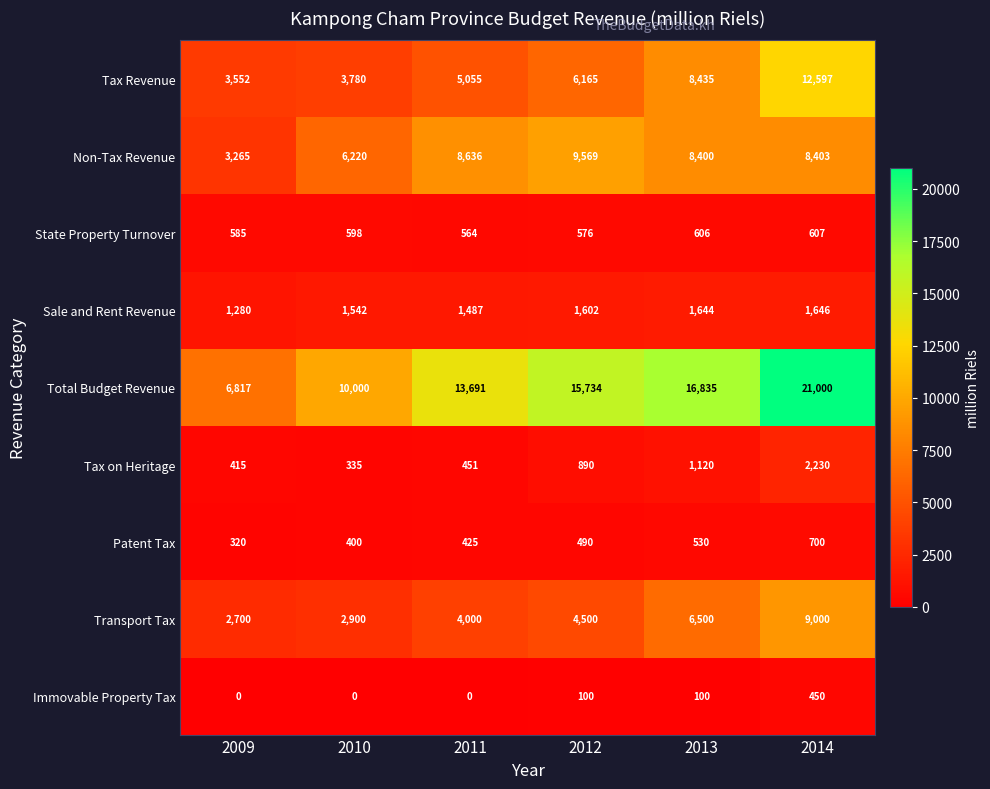

How many data points in Sale and Rent Revenue are less than 1602?

3